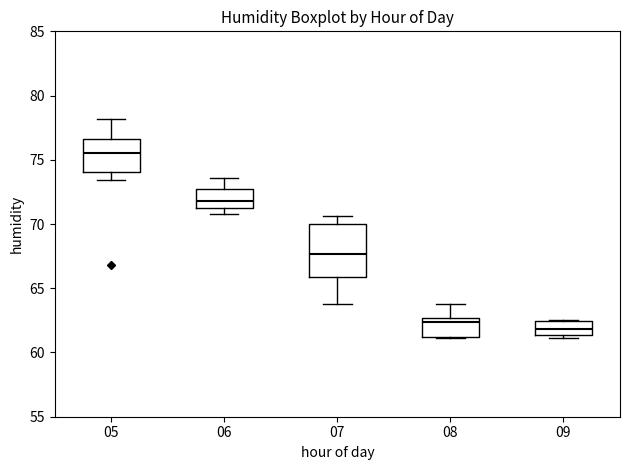

Which box has the highest median line?

05